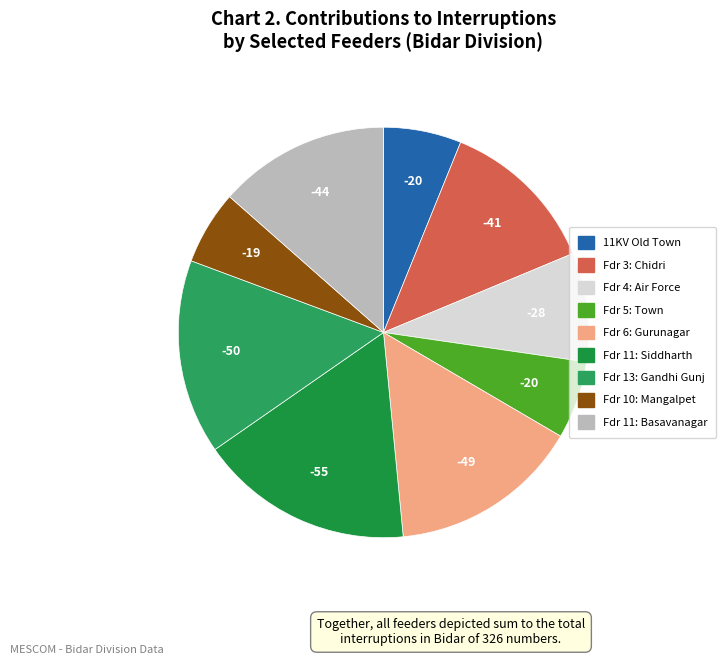

Count the number of slices in the pie.

9